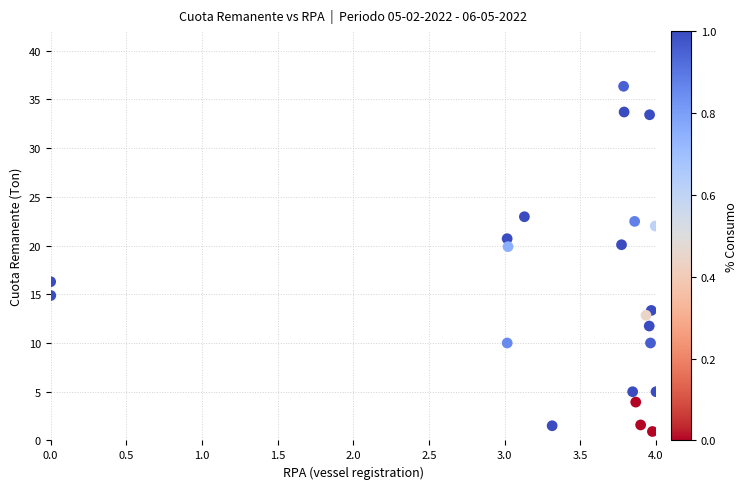

What is the range of X values (max minus min)?

4.0